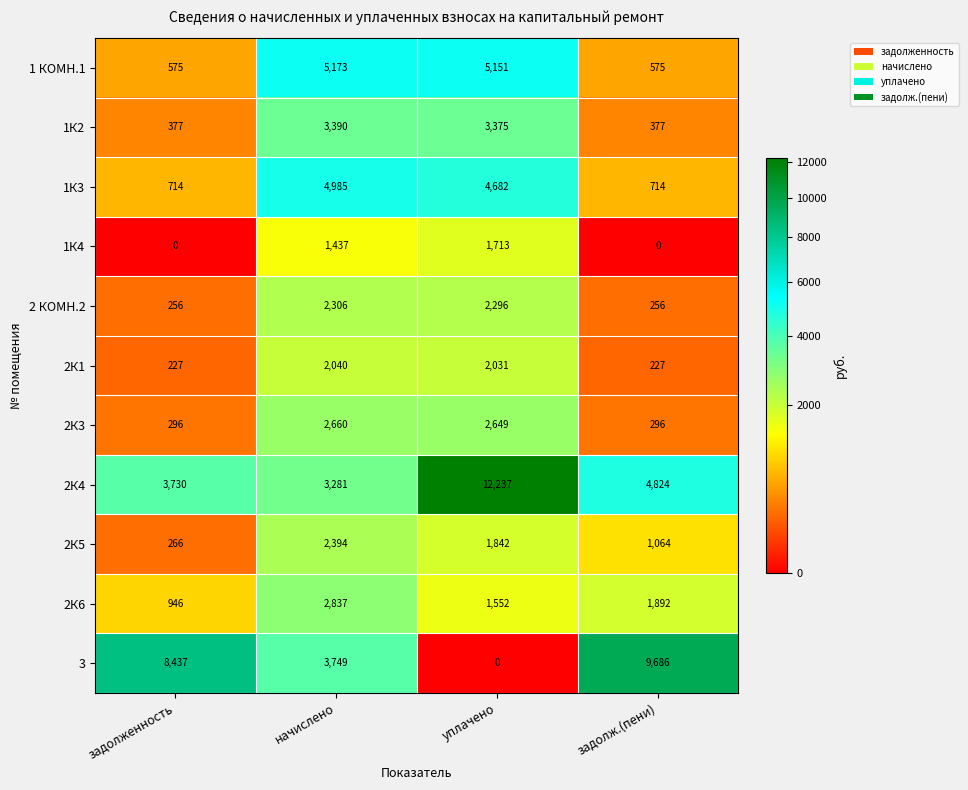

Count the number of data series in this chart.

11